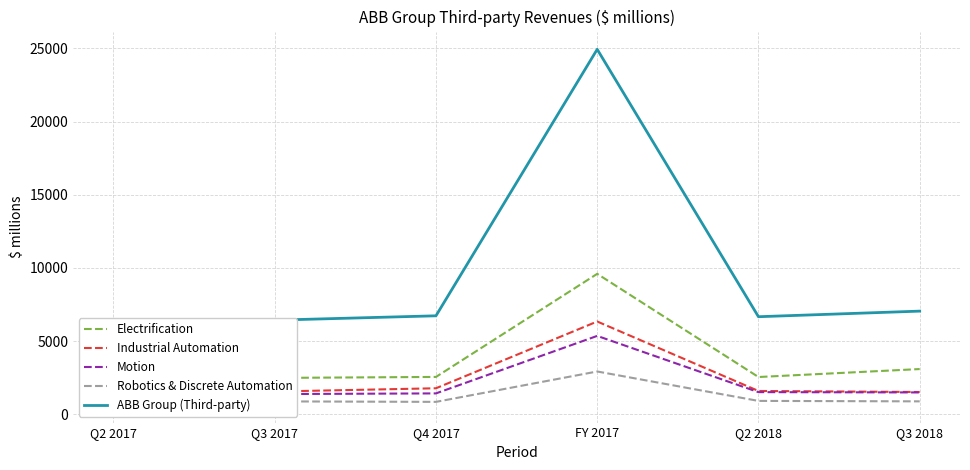

What is the average value of the ABB Group (Third-party) series?

9650